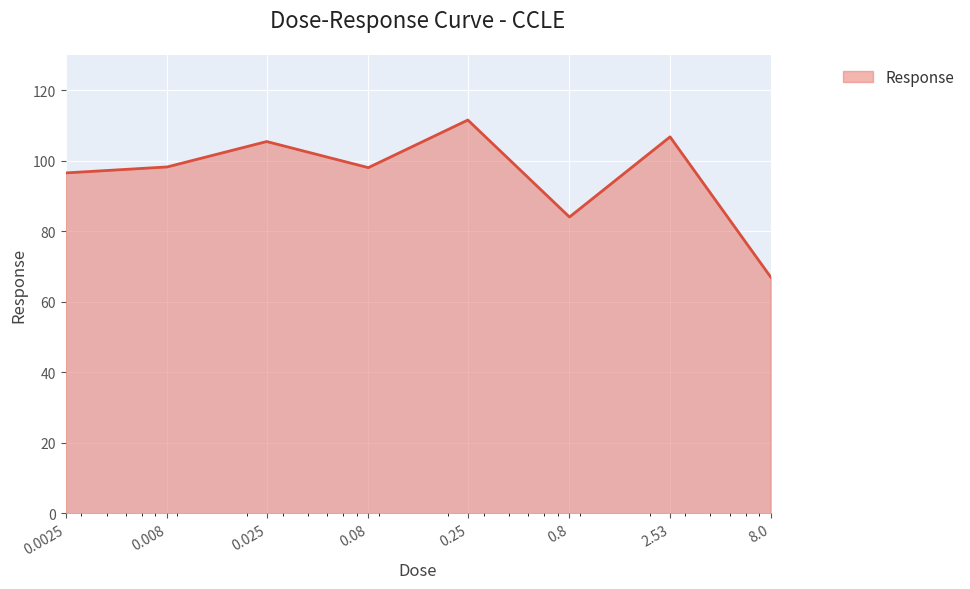

What is the difference between the maximum and minimum values?

44.5